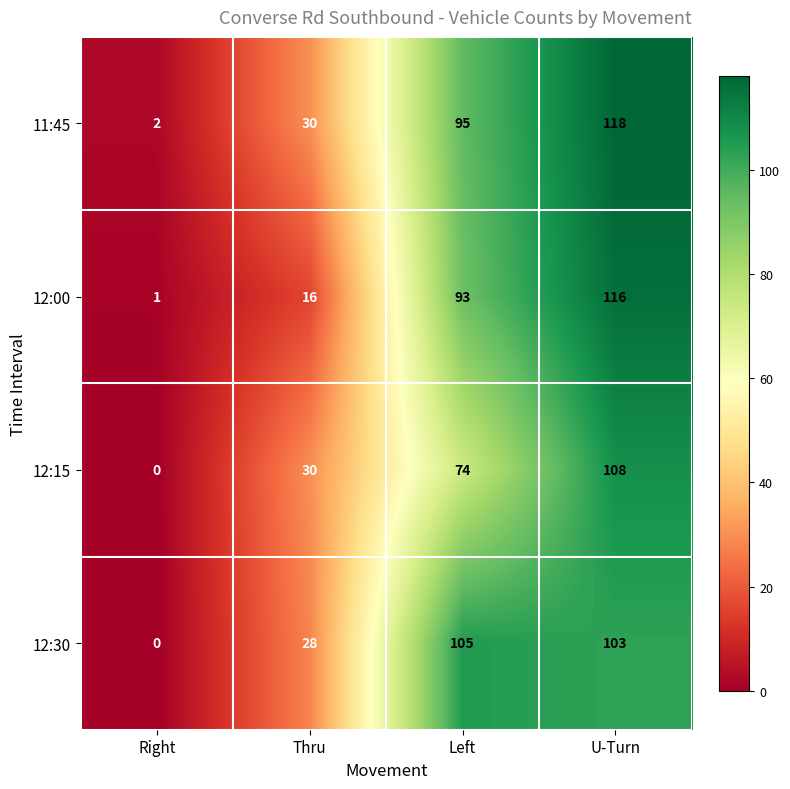

How many categories are shown in the chart?

4